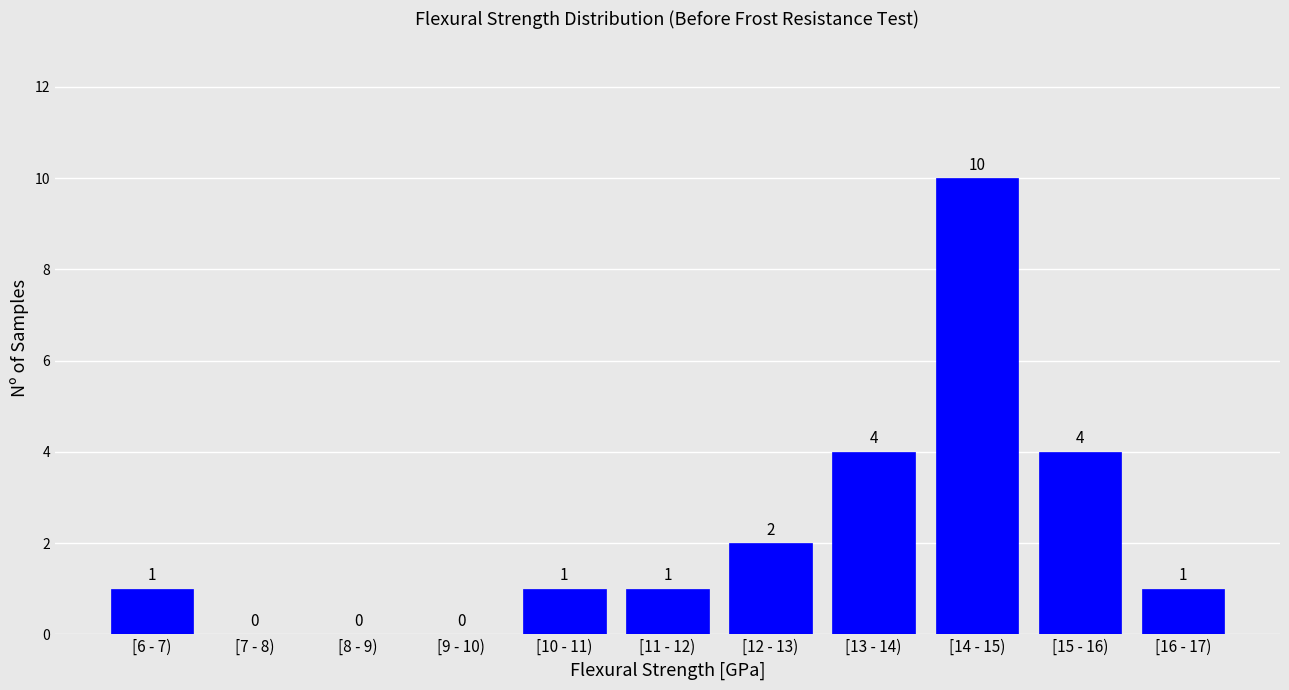

Reading left to right, list all the values displayed in this chart.

[6 - 7)=1	[7 - 8)=0	[8 - 9)=0	[9 - 10)=0	[10 - 11)=1	[11 - 12)=1	[12 - 13)=2	[13 - 14)=4	[14 - 15)=10	[15 - 16)=4	[16 - 17)=1